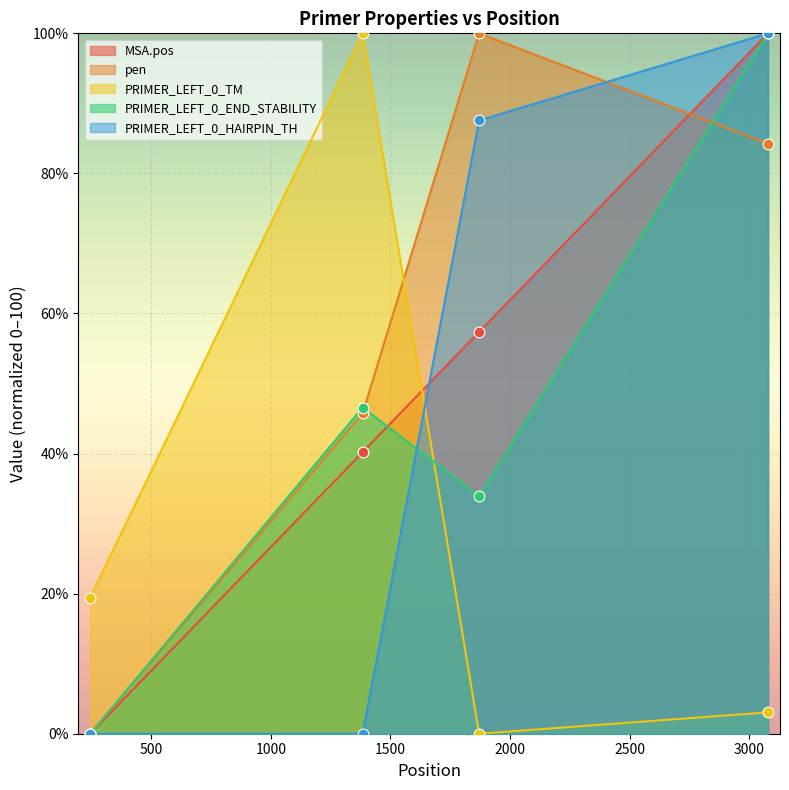

At which category is the sum across all series the highest?

3079